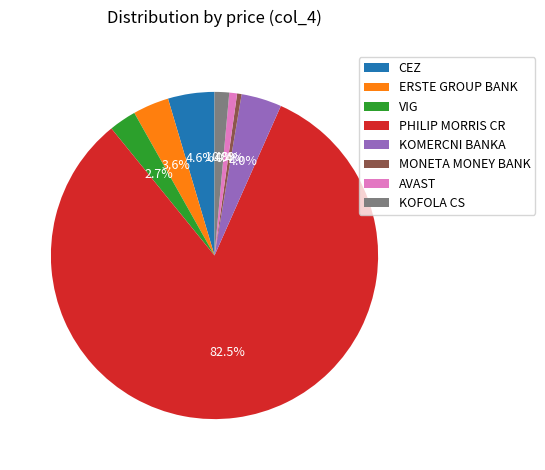

To the nearest percent, what is the difference between the PHILIP MORRIS CR and CEZ slice percentages?

78%